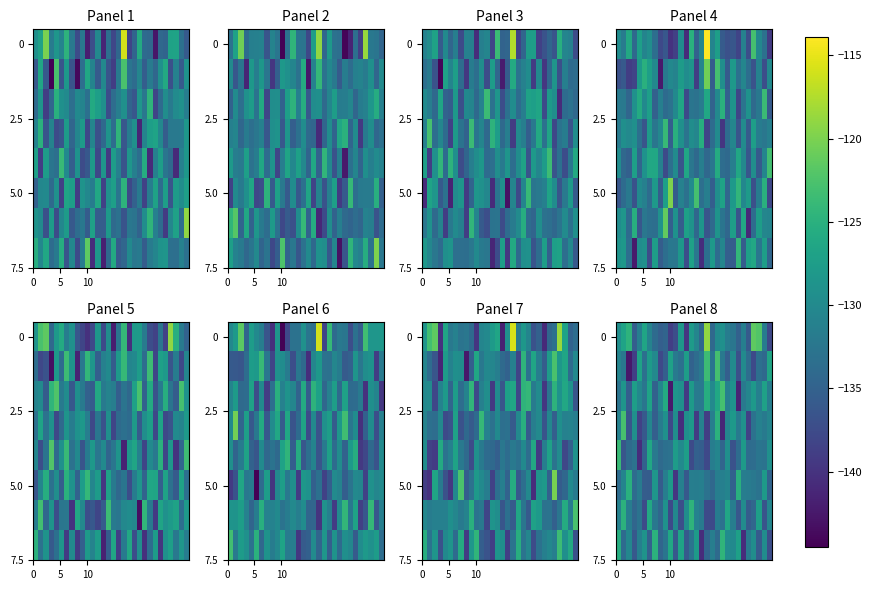

What is the minimum value shown in the chart?

-142.6